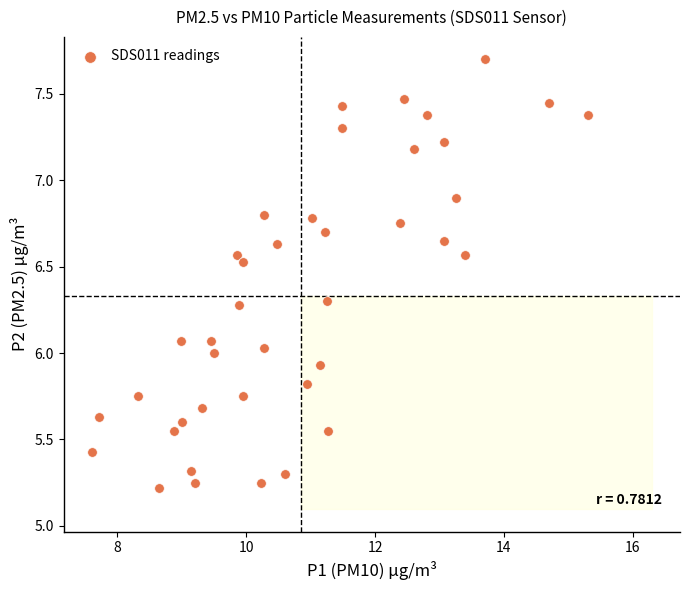

What is the range of Y values (max minus min)?

2.5